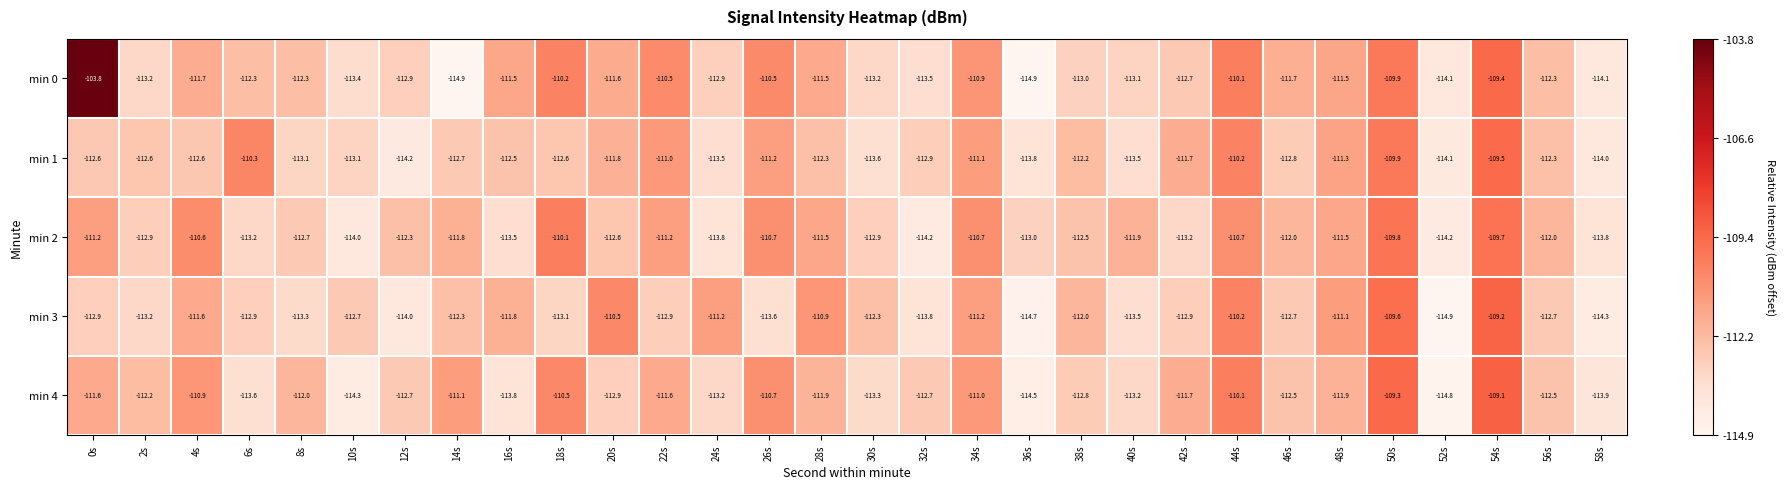

True or false: min 2 has a value of -109.8 at 50s.

True